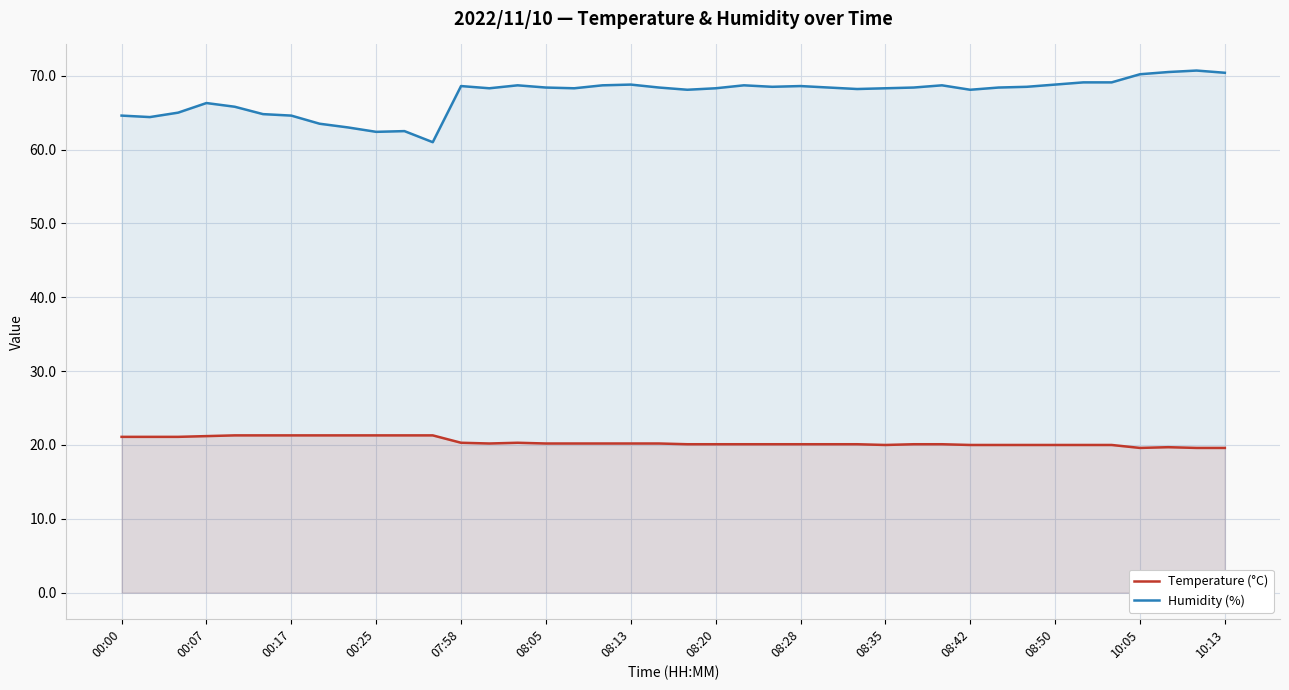

What is the greatest value displayed?

70.7